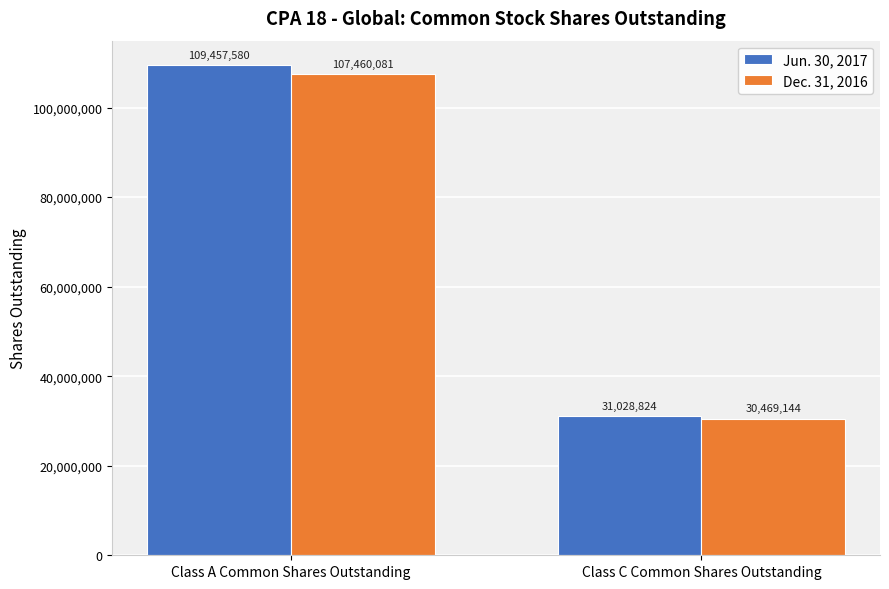

Is the value of Dec. 31, 2016 at Class A Common Shares Outstanding greater than the value of Jun. 30, 2017 at Class C Common Shares Outstanding?

Yes